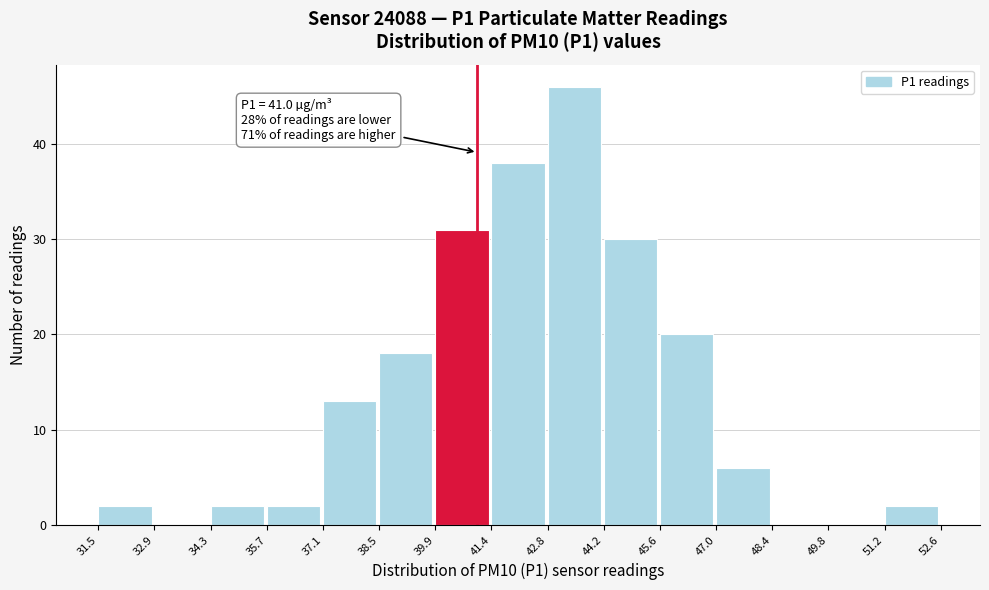

Over which range of the x-axis is the bar tallest?

42.8 to 44.2